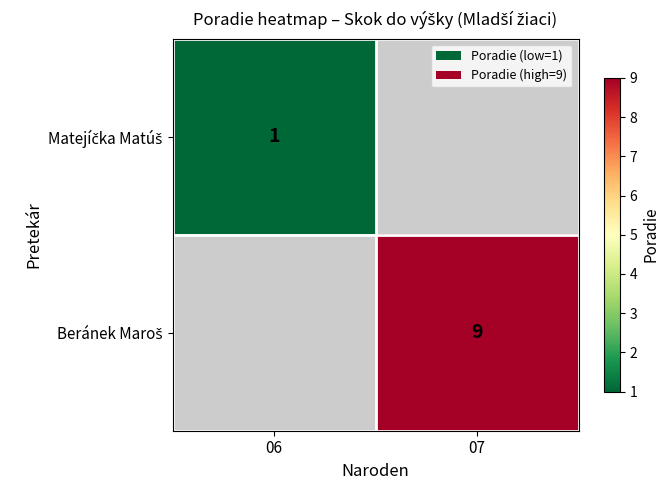

List the labels in order of Beránek Maroš value, largest first.

06, 07